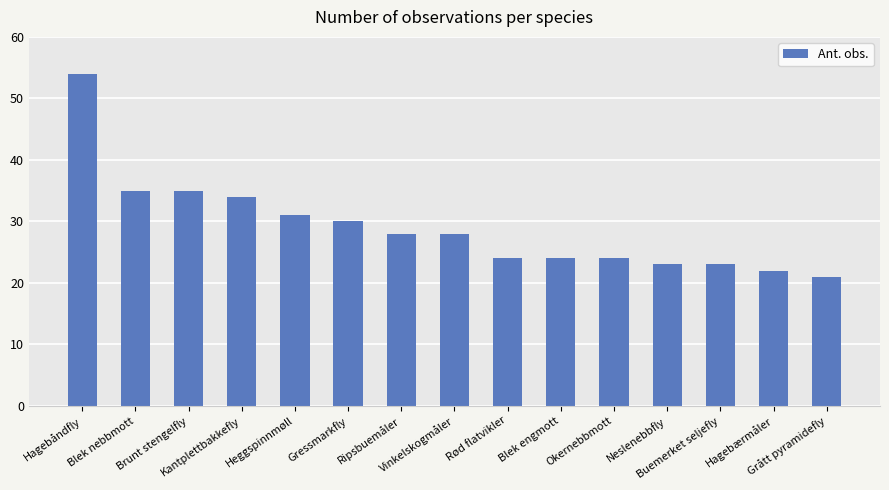

Reading right to left, extract all data points from this chart.

21	22	23	23	24	24	24	28	28	30	31	34	35	35	54